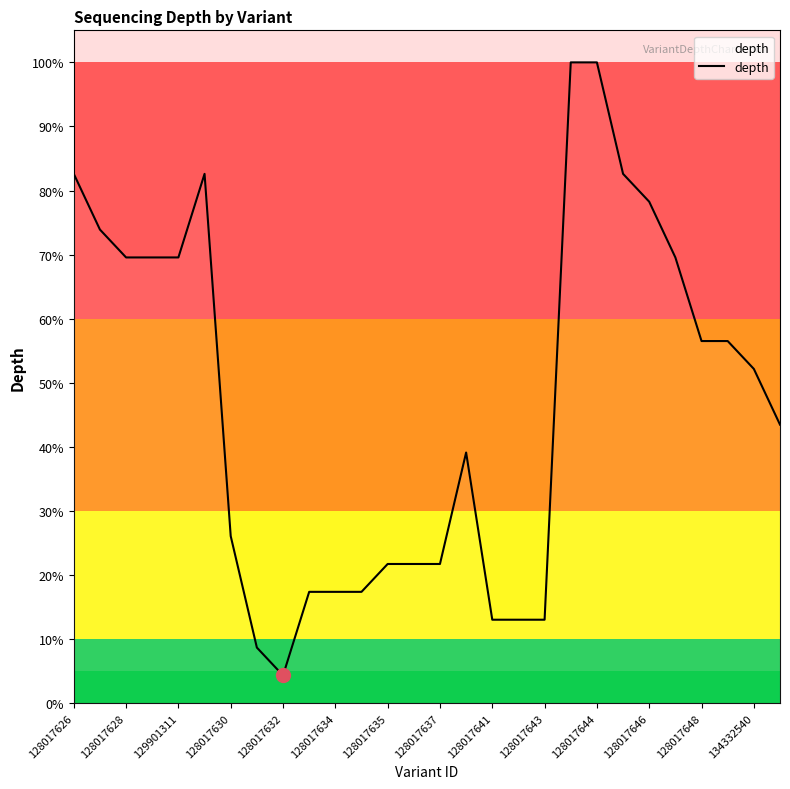

Does the chart display data point markers on the line(s)?

No